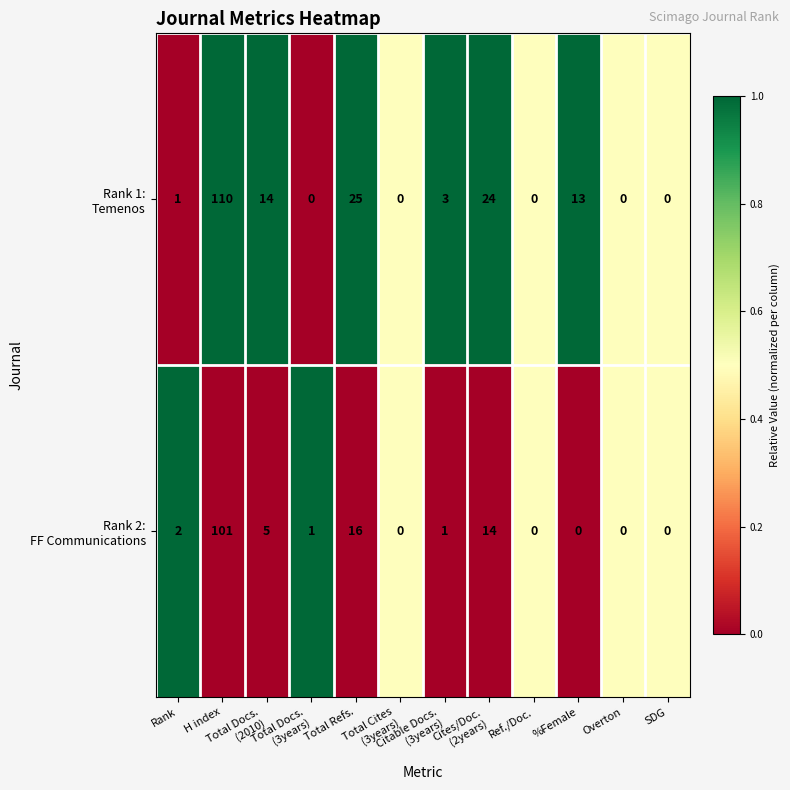

What is the total value across all series at Rank?

3